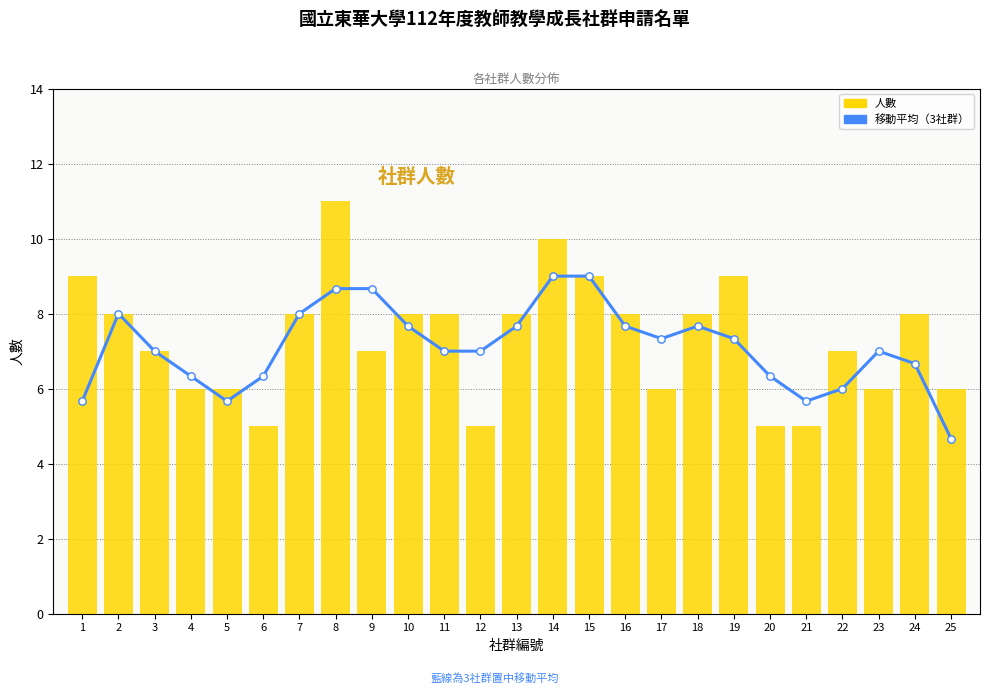

What are all the series names shown in the legend?

移動平均（3社群）, 人數